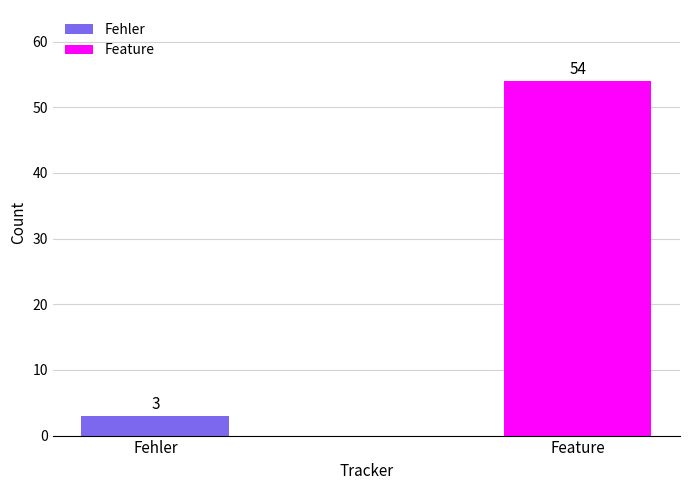

List the labels in order of value, smallest first.

Fehler, Feature